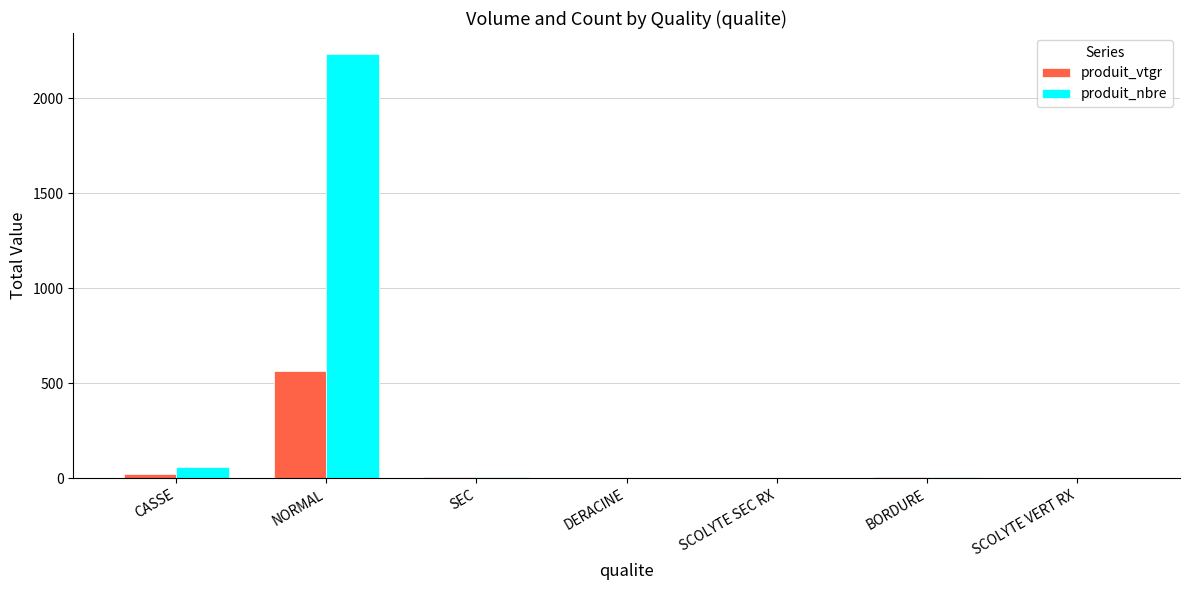

Between NORMAL and SCOLYTE VERT RX, which series saw the biggest shift?

produit_nbre